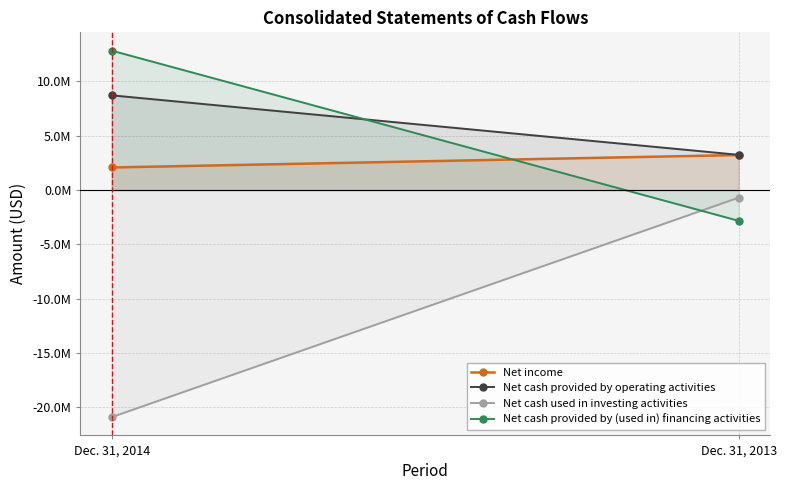

How many lines are shown in the chart?

4